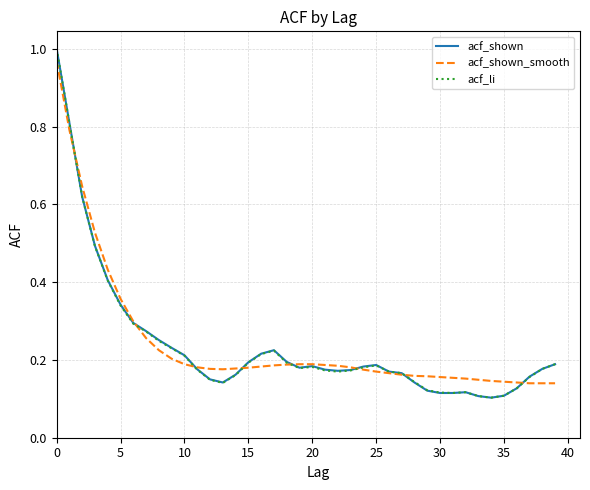

How many lines are shown in the chart?

3